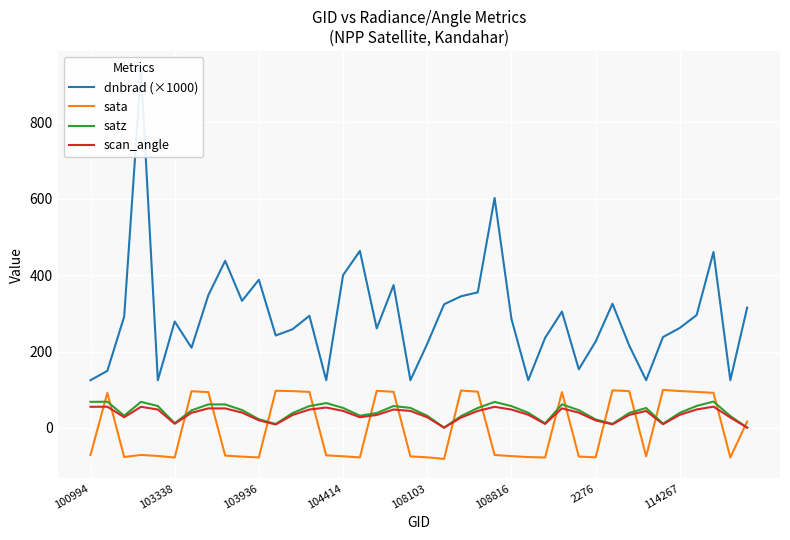

The sata series shows -131.4 at 108816. True or false?

False